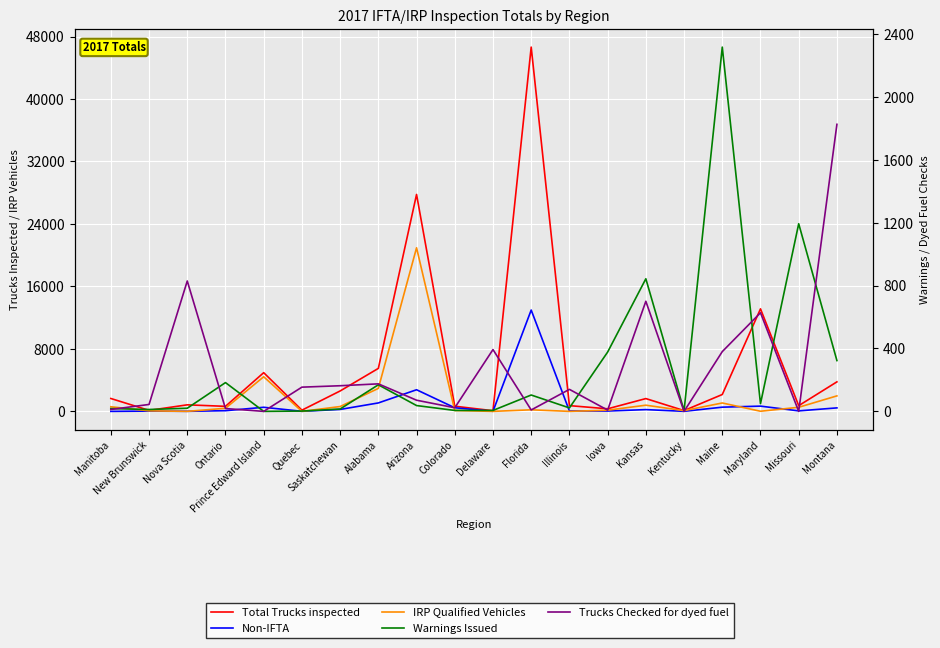

What is the difference between the second highest and second lowest values in the Non-IFTA series?

2763